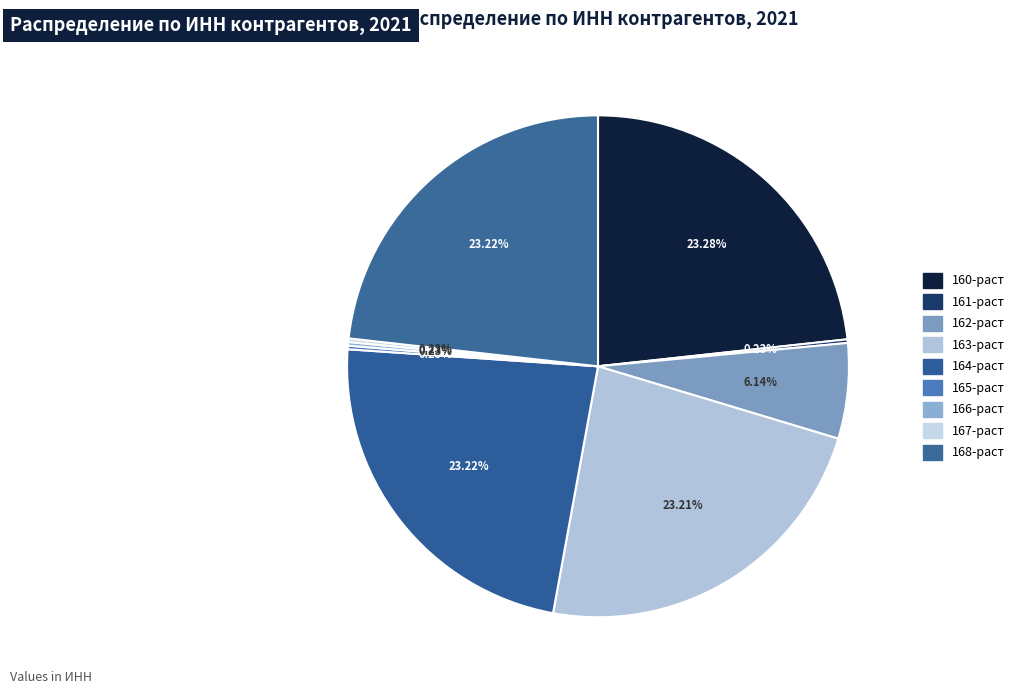

The 167-раст slice represents 1% of the pie. True or false?

False